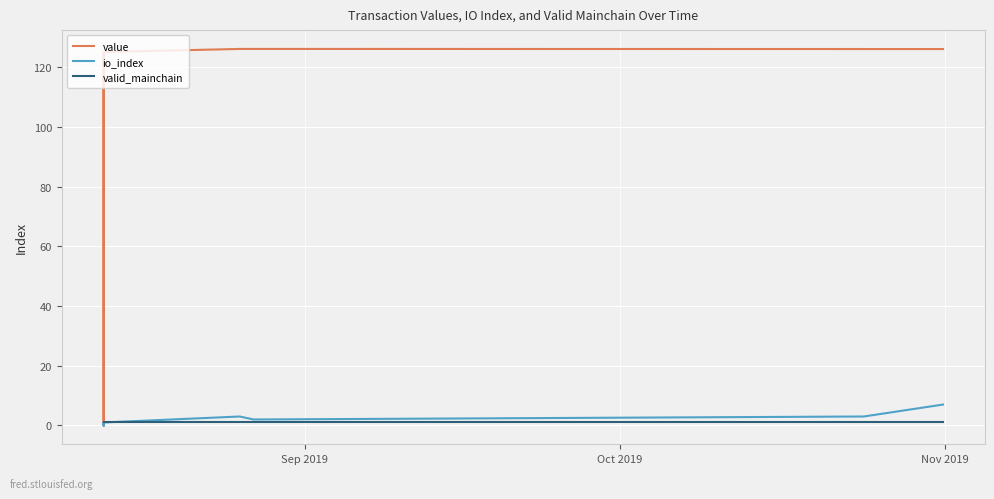

How many values in the io_index series exceed 2?

3